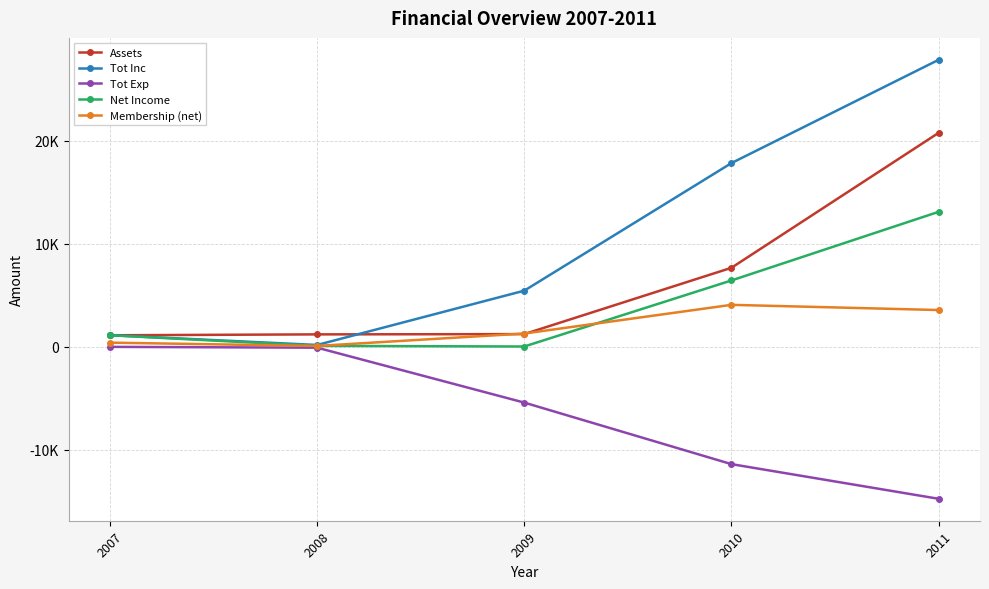

Reading left to right, transcribe all the data shown in this chart.

Assets: 2007=1115.4	2008=1202.5	2009=1228.3	2010=7661.7	2011=20752.1
Tot Inc: 2007=1124.6	2008=174.6	2009=5442.0	2010=17819.9	2011=27839.4
Tot Exp: 2007=-9.2	2008=-87.5	2009=-5416.2	2010=-11386.5	2011=-14749.0
Net Income: 2007=1115.4	2008=87.1	2009=25.8	2010=6433.4	2011=13090.4
Membership (net): 2007=400.0	2008=80.0	2009=1284.0	2010=4068.0	2011=3565.0